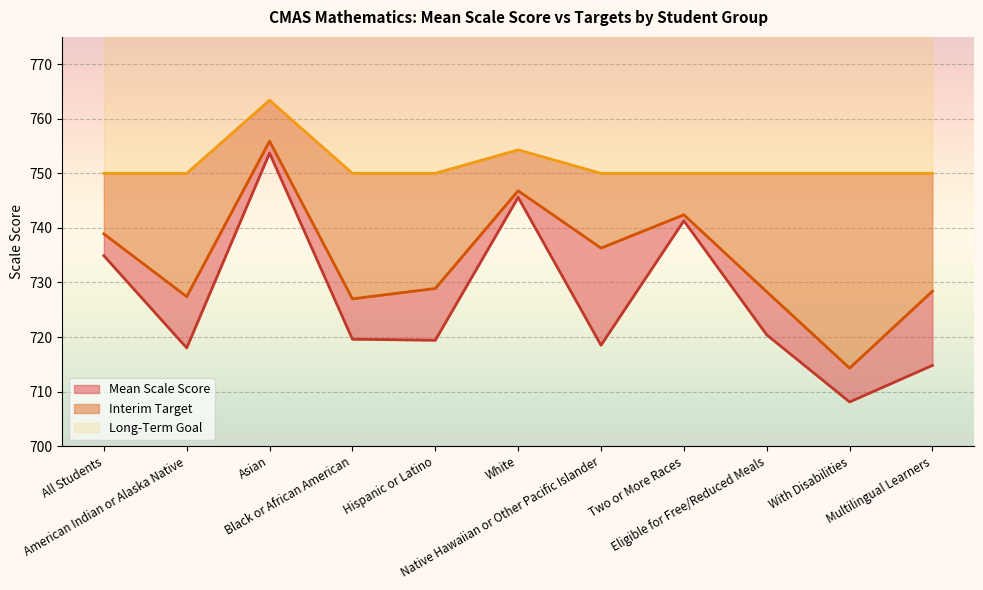

At which category is the sum across all series the highest?

Asian